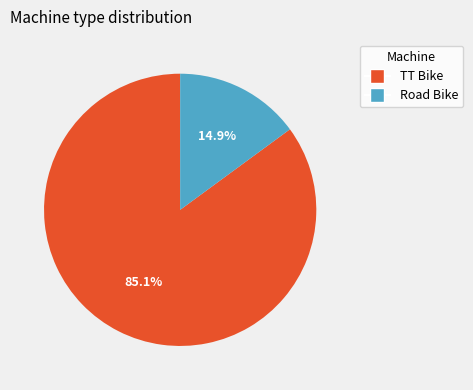

Is it true that TT Bike is 85% of the pie?

True